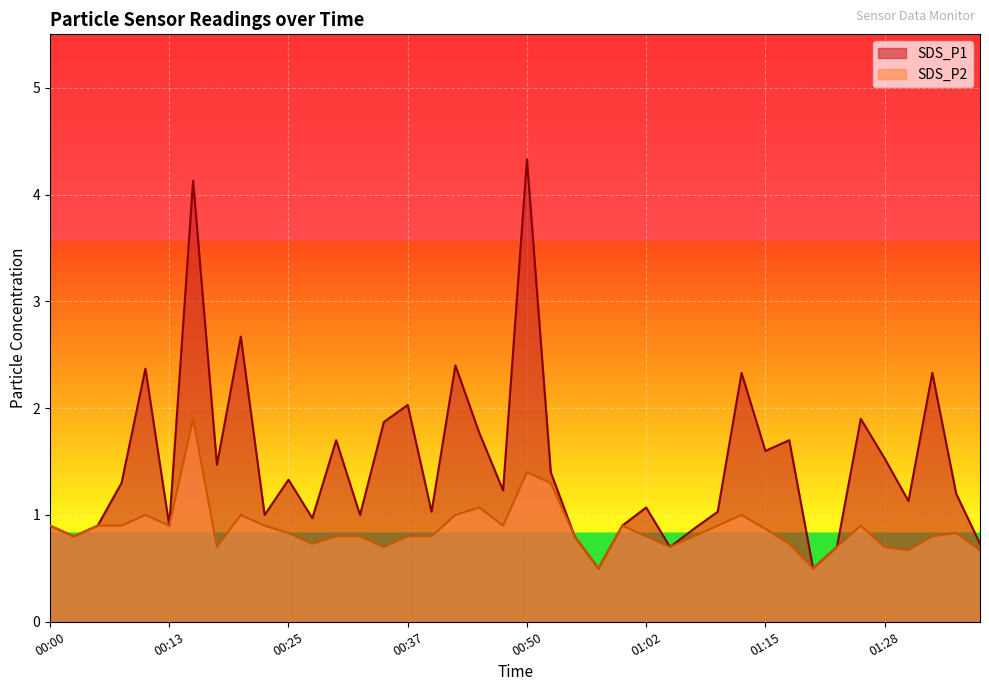

How many values in the SDS_P1 series exceed 1?

25